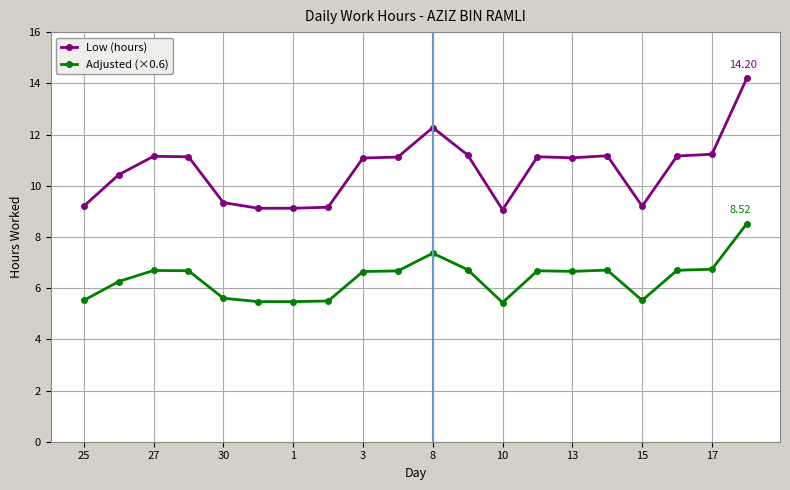

Which series has the largest total across all categories?

Low (hours)